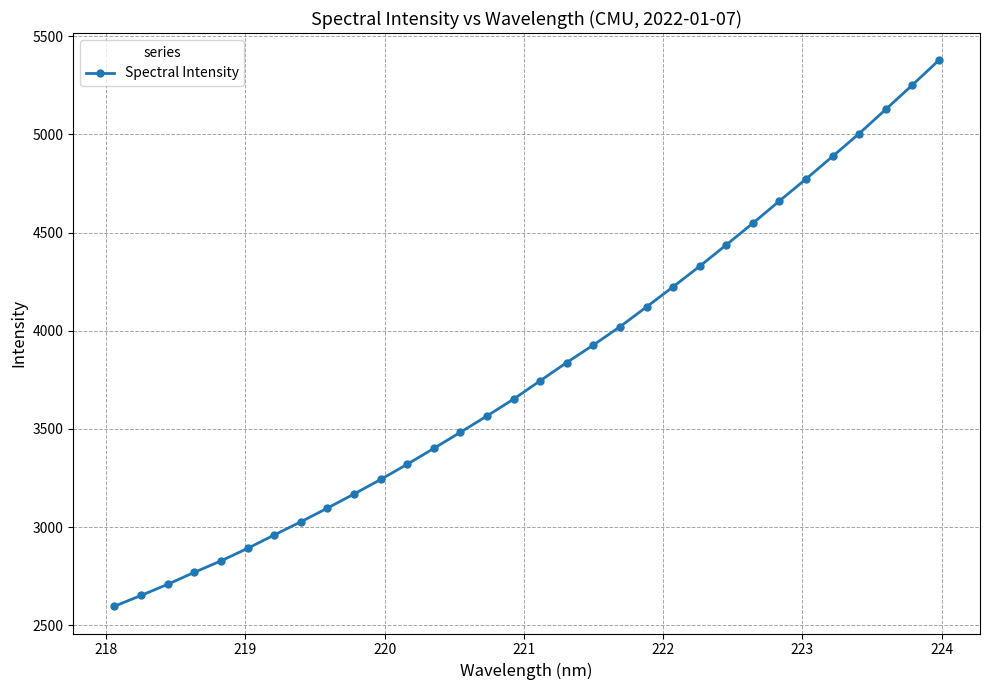

What is the difference between the maximum and second lowest values?

2725.7